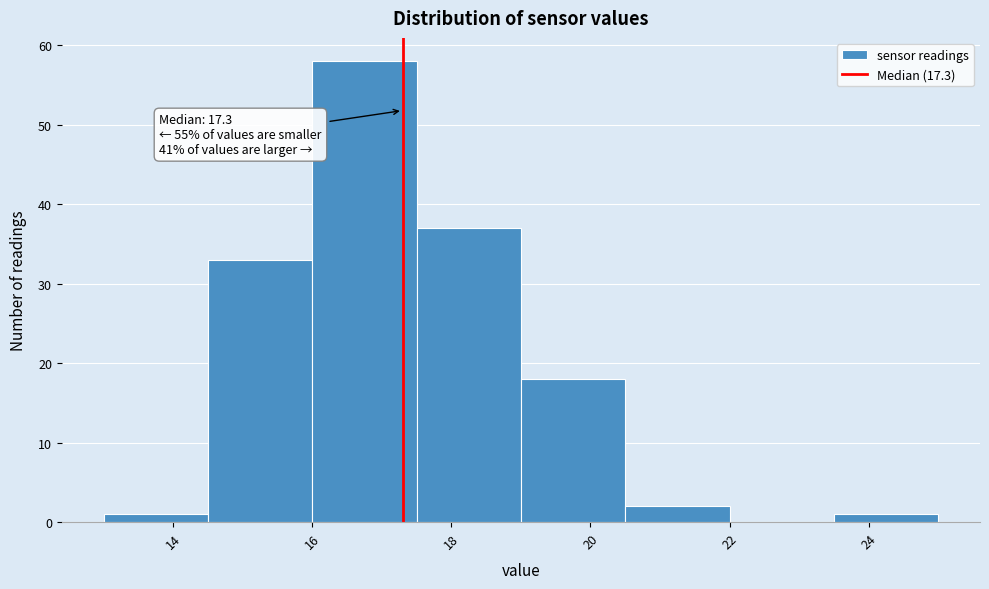

Which range on the x-axis has the tallest bar?

16.0 to 17.5